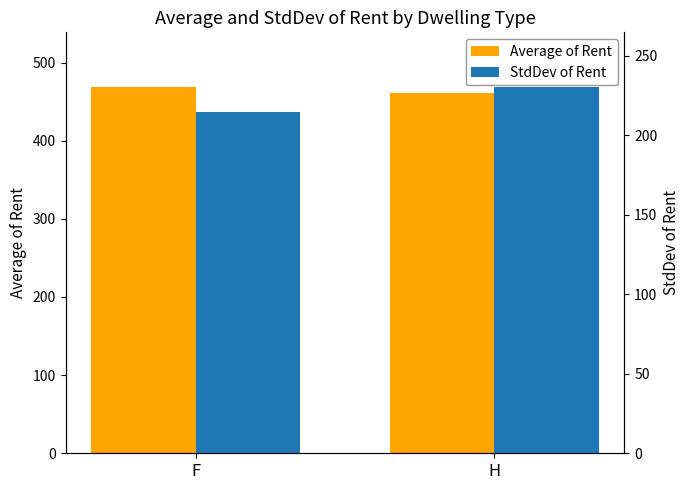

Which series has the largest total across all categories?

Average of Rent